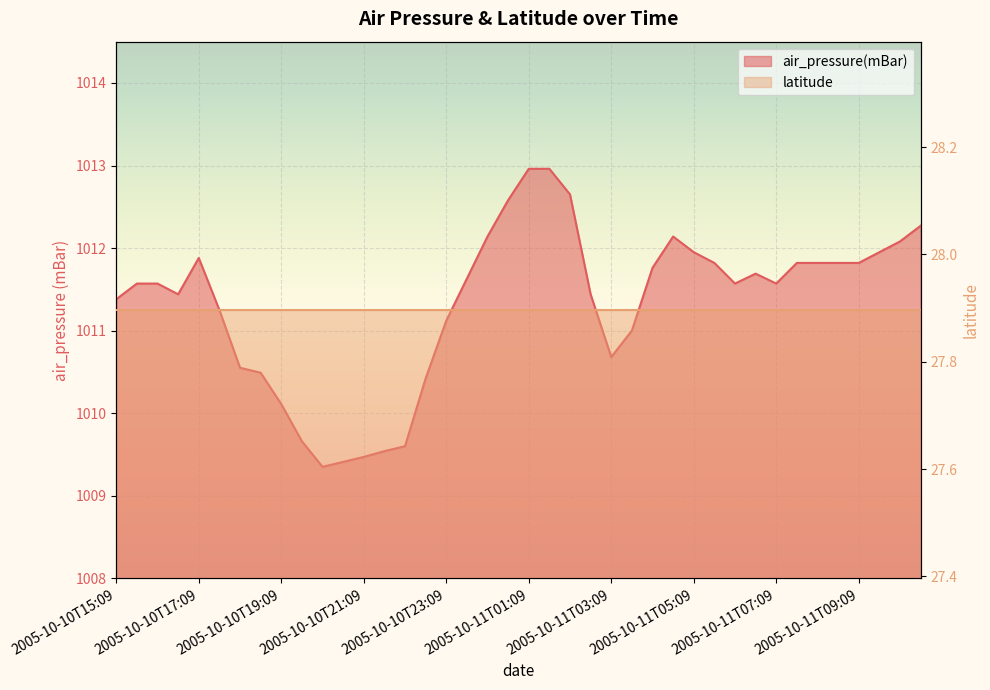

At which label is the value closest to 1011?

2005-10-11T03:39